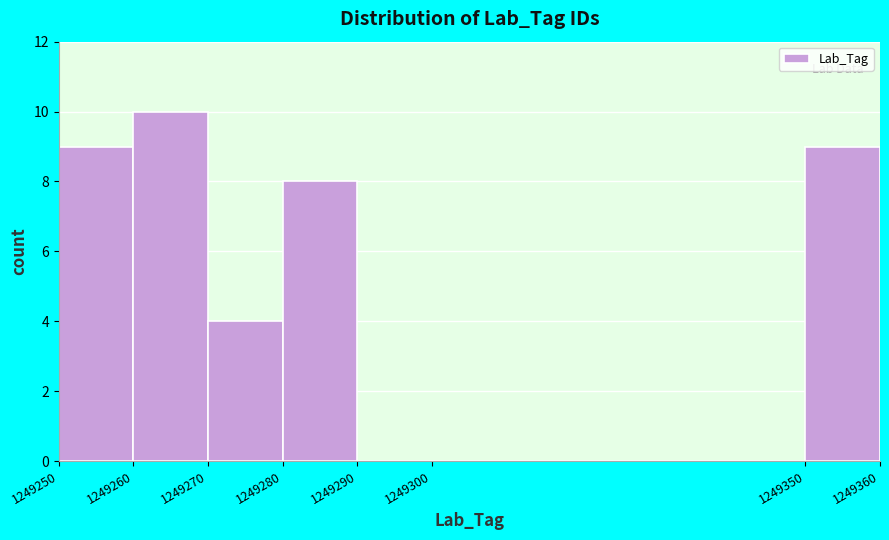

Reading left to right, list every bar in this chart as the range it spans on the x-axis followed by its height. The values are not printed on the chart, so give them approximately, as read against the axis.

1249250 to 1249260: 9
1249260 to 1249270: 10
1249270 to 1249280: 4
1249280 to 1249290: 8
1249290 to 1249300: 0
1249300 to 1249350: 0
1249350 to 1249360: 9